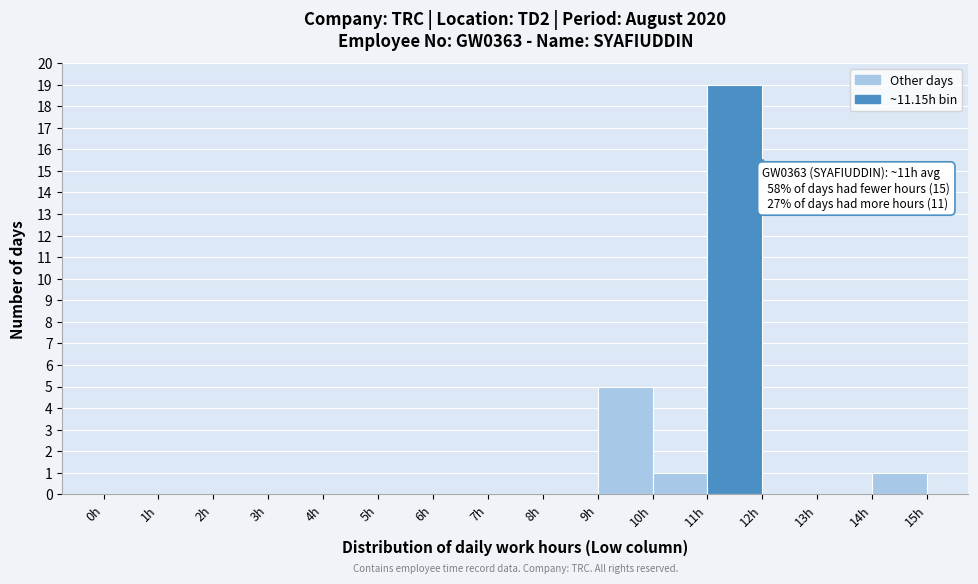

Which range on the x-axis has the tallest bar?

11 to 12